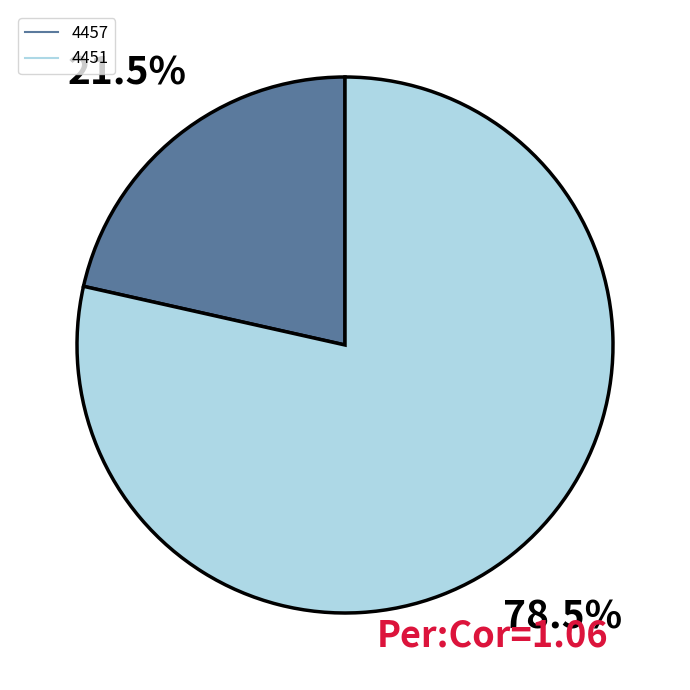

To the nearest percent, what is the difference between the 4451 and 4457 slice percentages?

57%